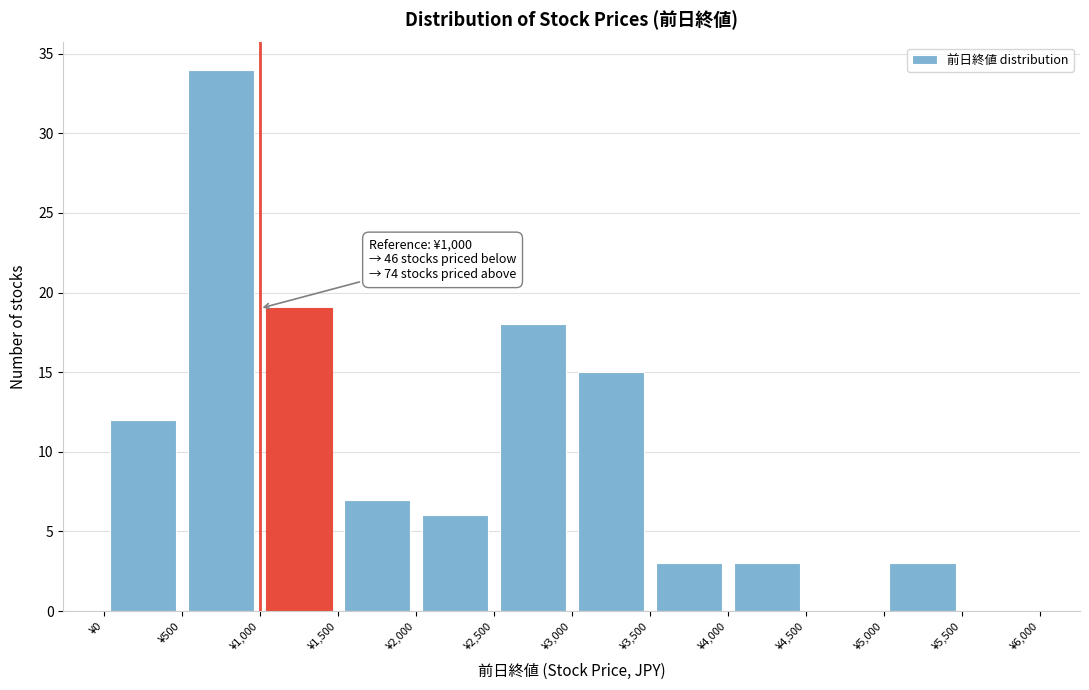

Which range on the x-axis has the tallest bar?

500 to 1000